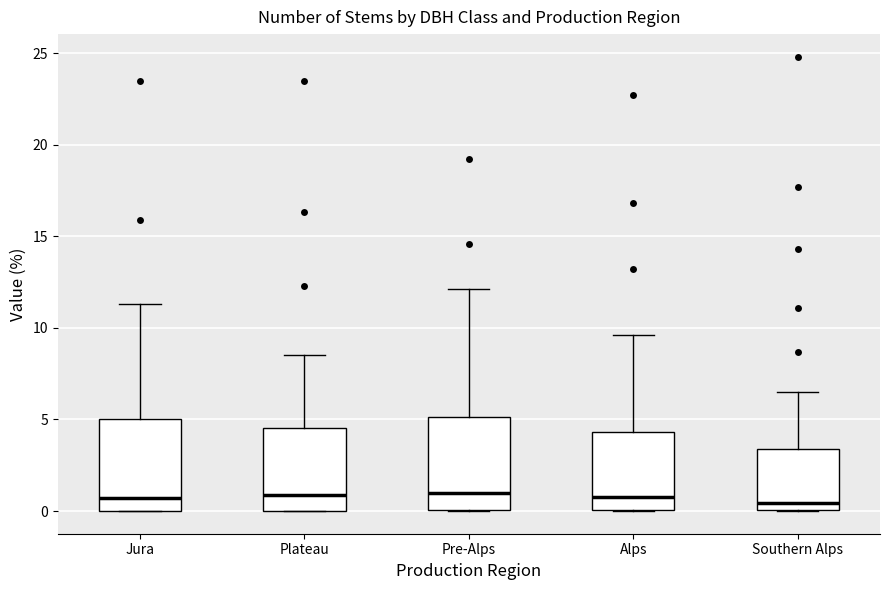

Reading left to right, read every box against the y-axis: the position of its median line, the range the box covers, and the ends of its whiskers. The values are not printed on the chart, so give them approximately, as read against the axis.

Jura: median 0.5, box 0.0 to 5.0, whiskers 0.0 to 11.5
Plateau: median 1.0, box 0.0 to 4.5, whiskers 0.0 to 8.5
Pre-Alps: median 1.0, box 0.0 to 5.0, whiskers 0.0 to 12.0
Alps: median 1.0, box 0.0 to 4.5, whiskers 0.0 to 9.5
Southern Alps: median 0.5, box 0.0 to 3.5, whiskers 0.0 to 6.5